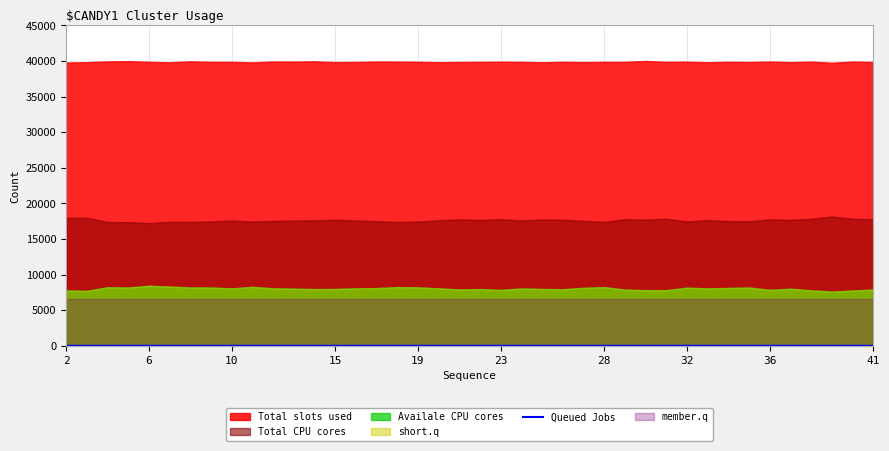

Which category has the highest value across all series?

15